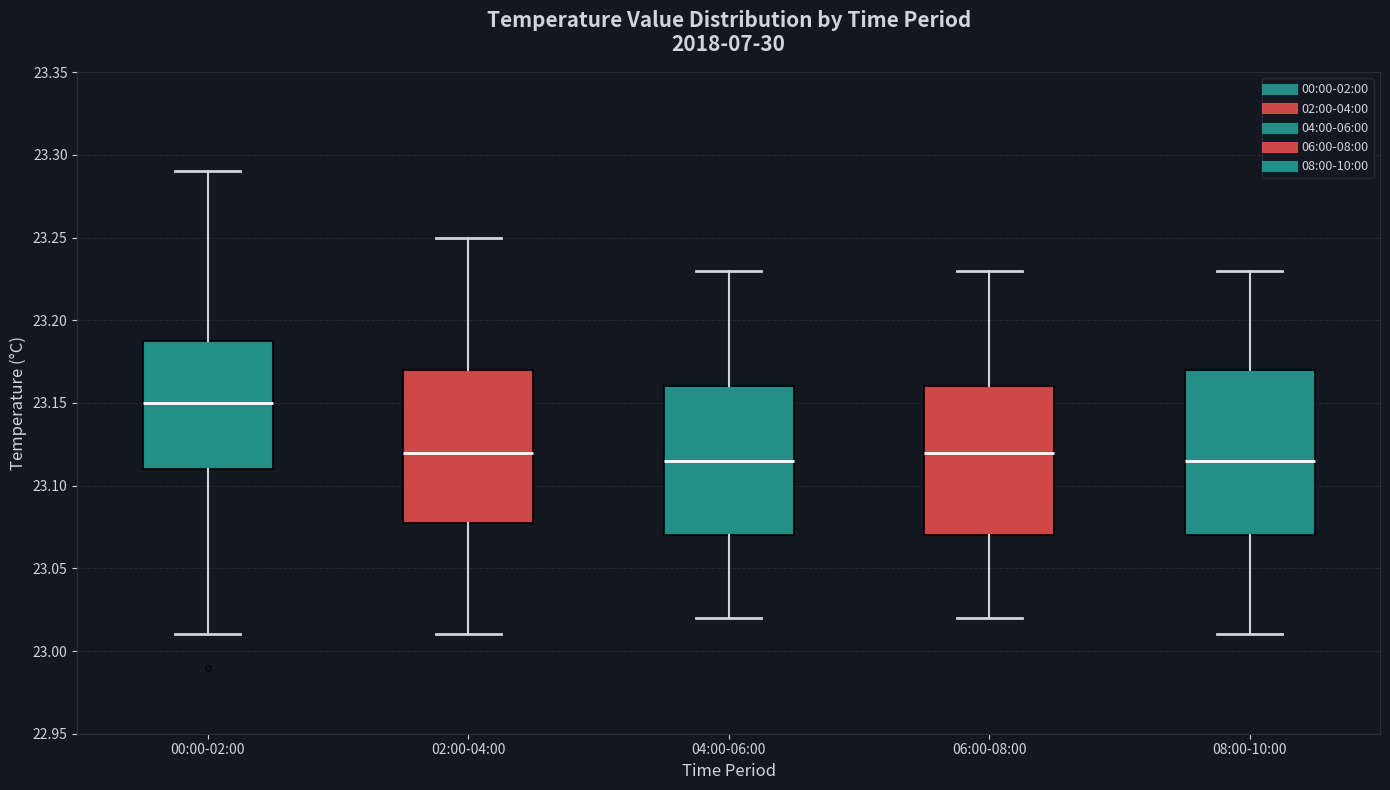

Where is the upper edge of the box for 08:00-10:00 on the y-axis? The values are not printed on the chart, so give them approximately, as read against the axis.

23.170